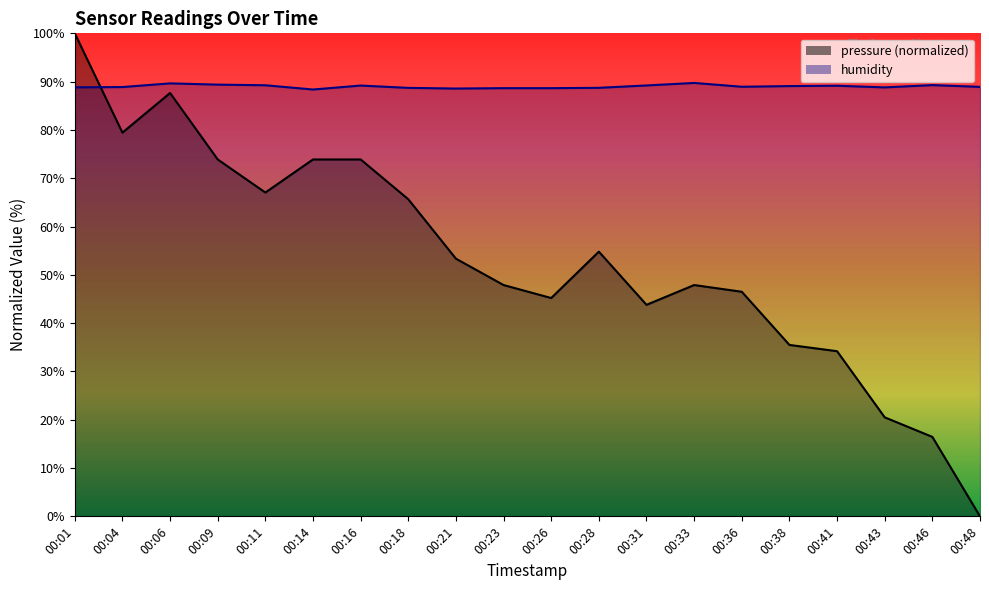

What is the value of the humidity point at the 6th from the left?

88.4